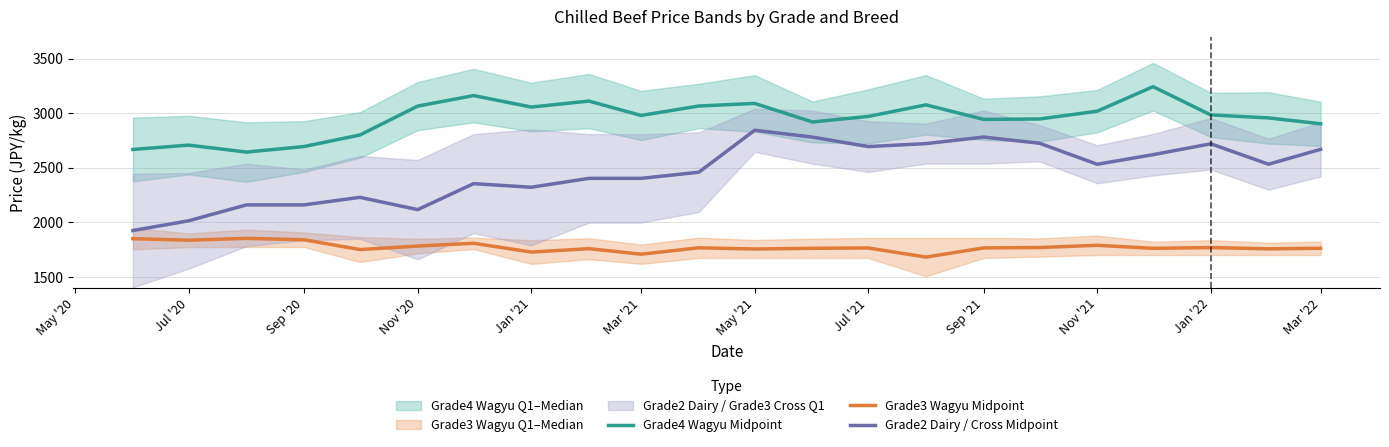

What is the minimum value for Grade2 Dairy / Cross Midpoint?

1925.0